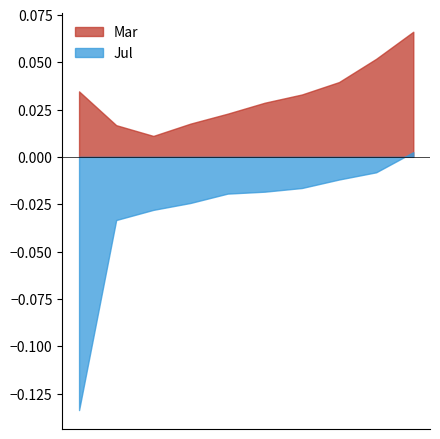

True or false: Mar and Jul intersect in this chart.

False